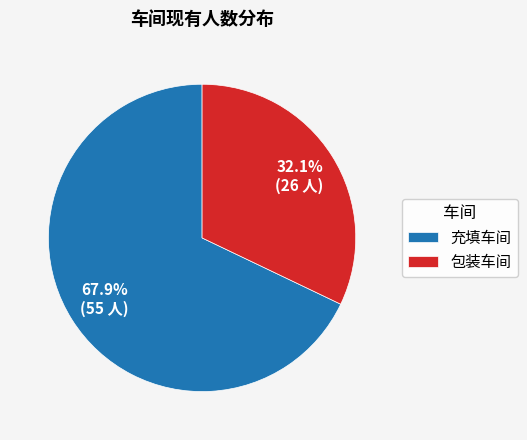

To the nearest percent, what is the combined percentage of 充填车间 and 包装车间?

100%